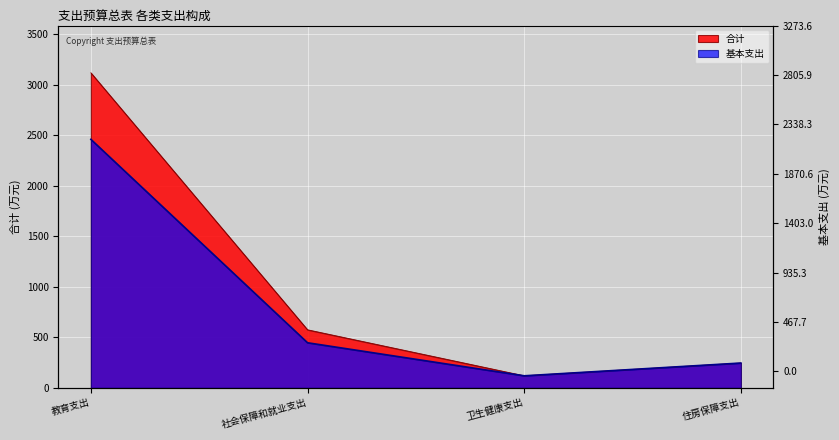

What is the value of the 合计 point at the 4th from the left?

246.1